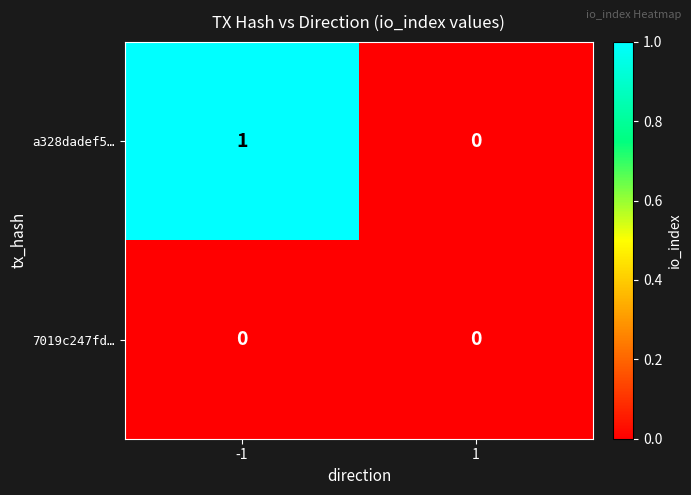

How many data points does each series have?

2